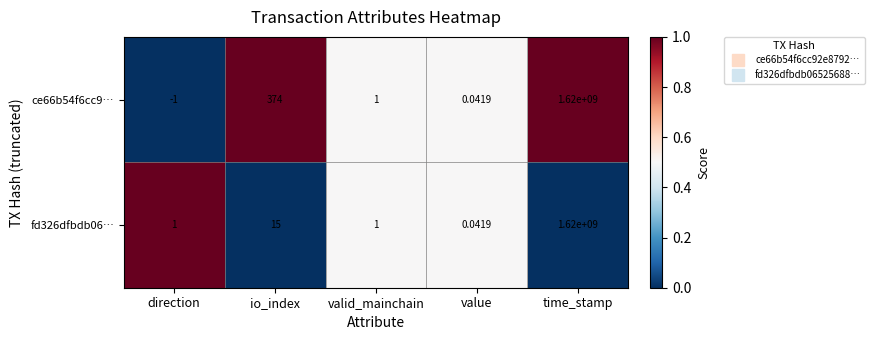

List the series in order of their overall mean, lowest first.

fd326dfbdb06…, ce66b54f6cc9…